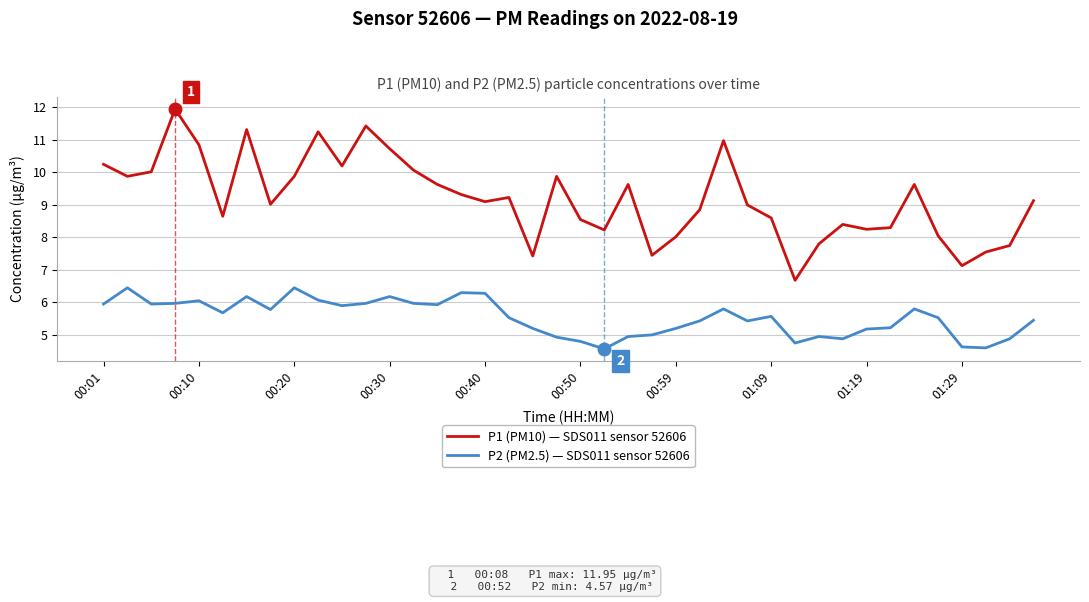

True or false: P2 (PM2.5) — SDS011 sensor 52606 and P1 (PM10) — SDS011 sensor 52606 intersect in this chart.

False